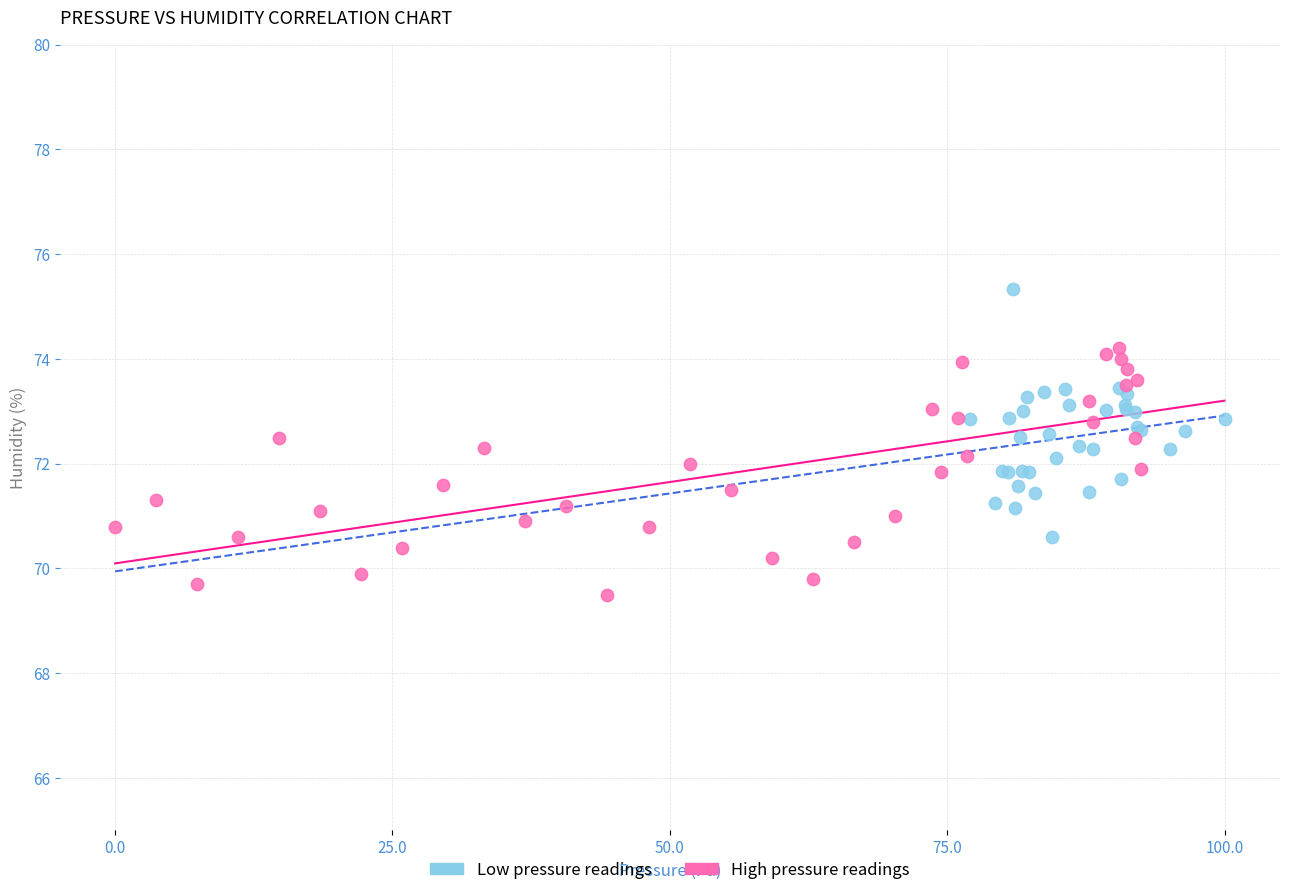

Which series reaches the maximum Y coordinate?

Low pressure readings